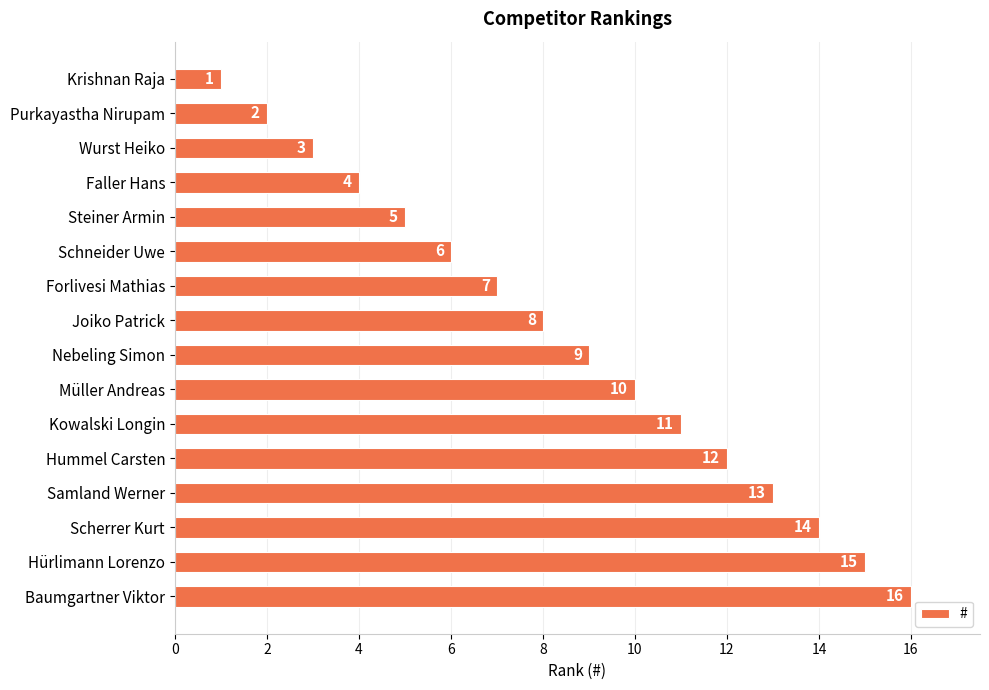

What is the label of the 5th bar from the top?

Steiner Armin